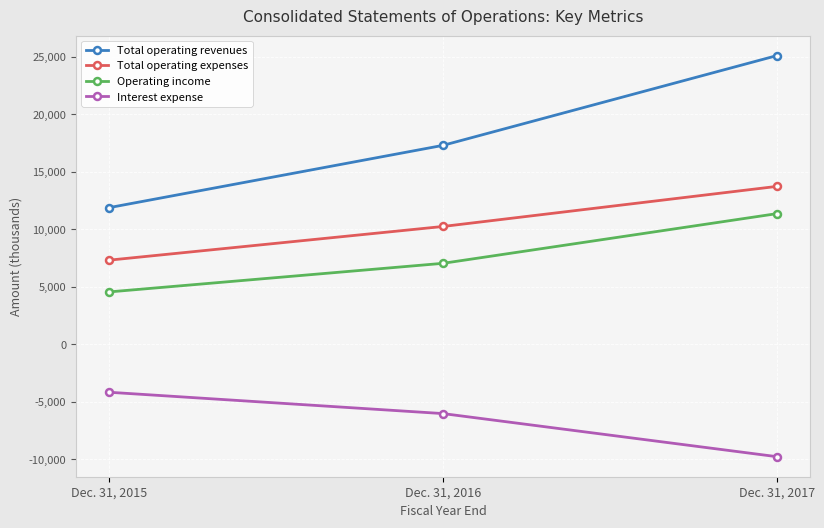

What is the total value across all series at Dec. 31, 2015?

19642